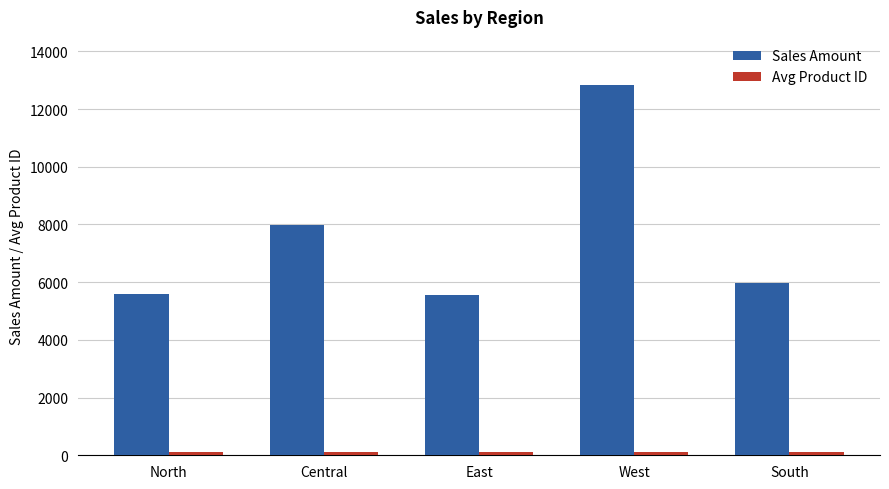

What is the difference between the Sales Amount values at Central and North?

2411.0